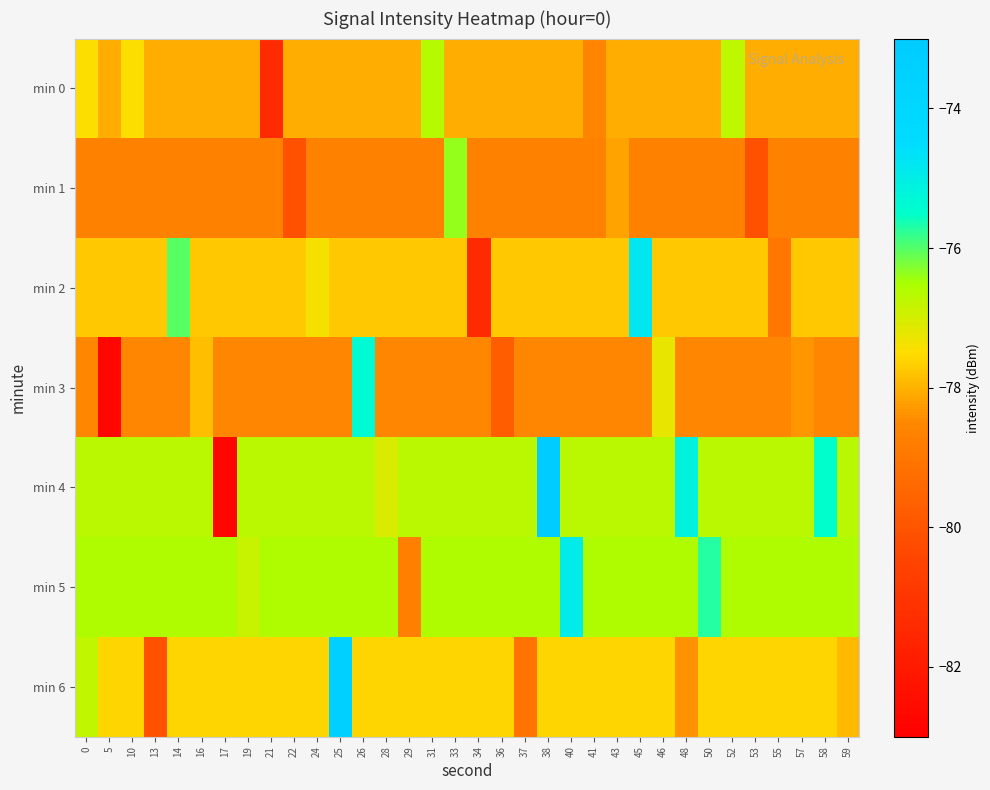

How many distinct data groups are displayed?

7